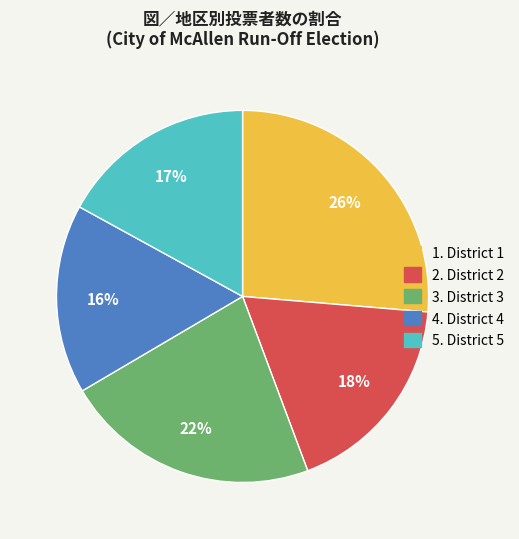

To the nearest percent, what is the difference between the largest and smallest slice percentages?

10%